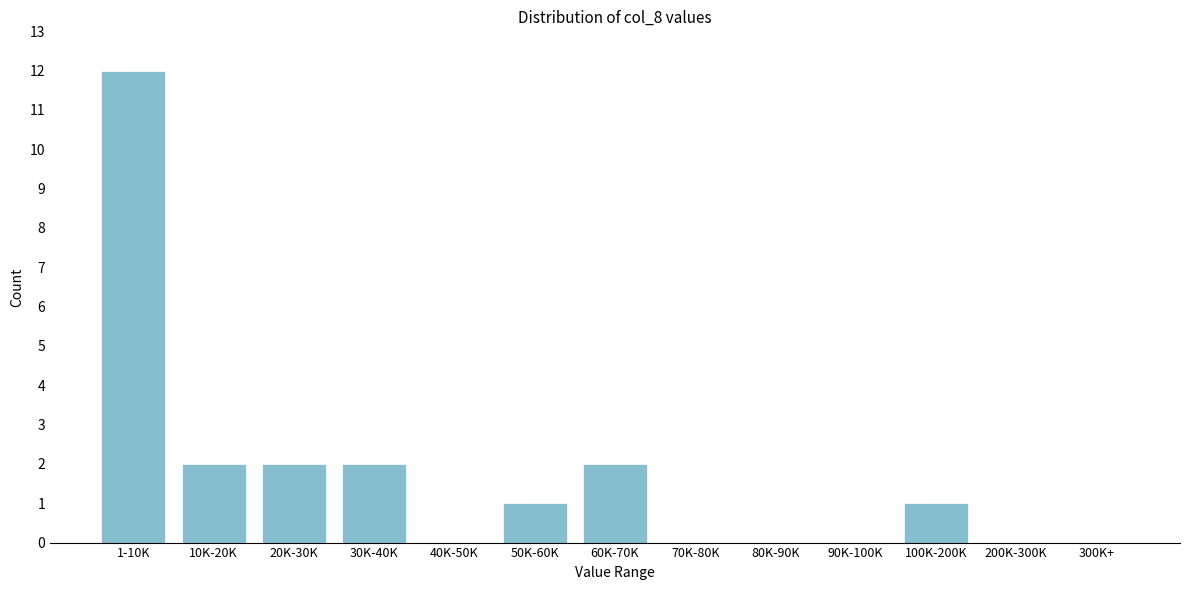

Reading left to right, what are all the values shown in this chart?

1-10K=12	10K-20K=2	20K-30K=2	30K-40K=2	40K-50K=0	50K-60K=1	60K-70K=2	70K-80K=0	80K-90K=0	90K-100K=0	100K-200K=1	200K-300K=0	300K+=0